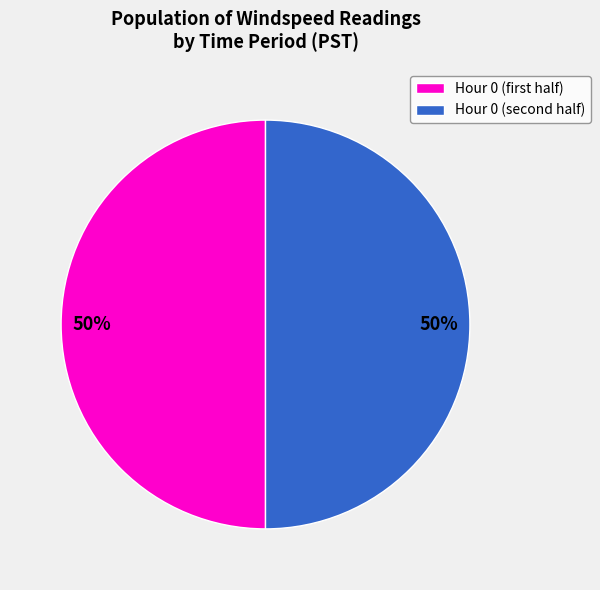

To the nearest percent, what is the average slice percentage?

50%